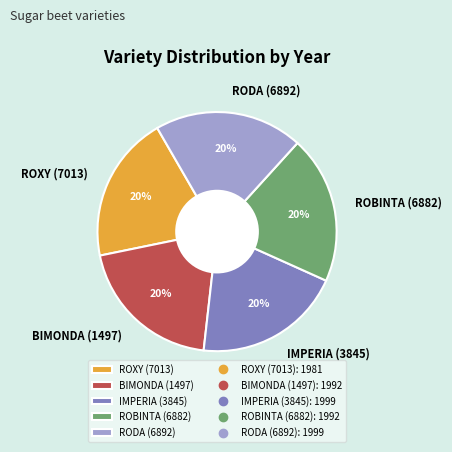

To the nearest percent, what portion does BIMONDA (1497) represent?

20%